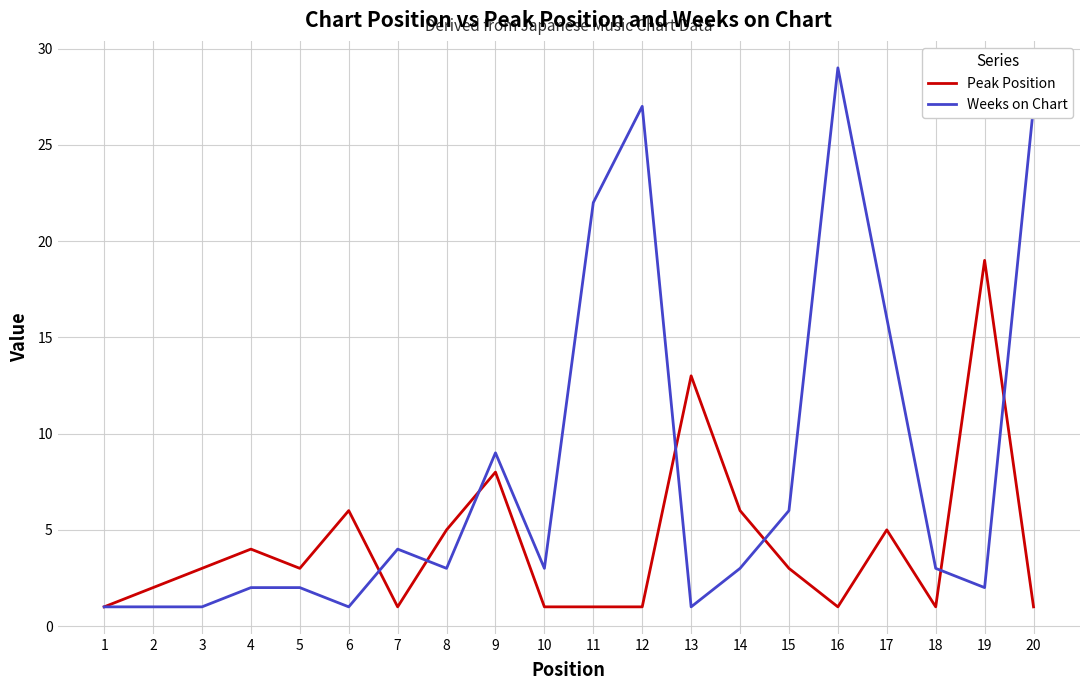

True or false: Weeks on Chart has more than 0 interior local peaks.

True